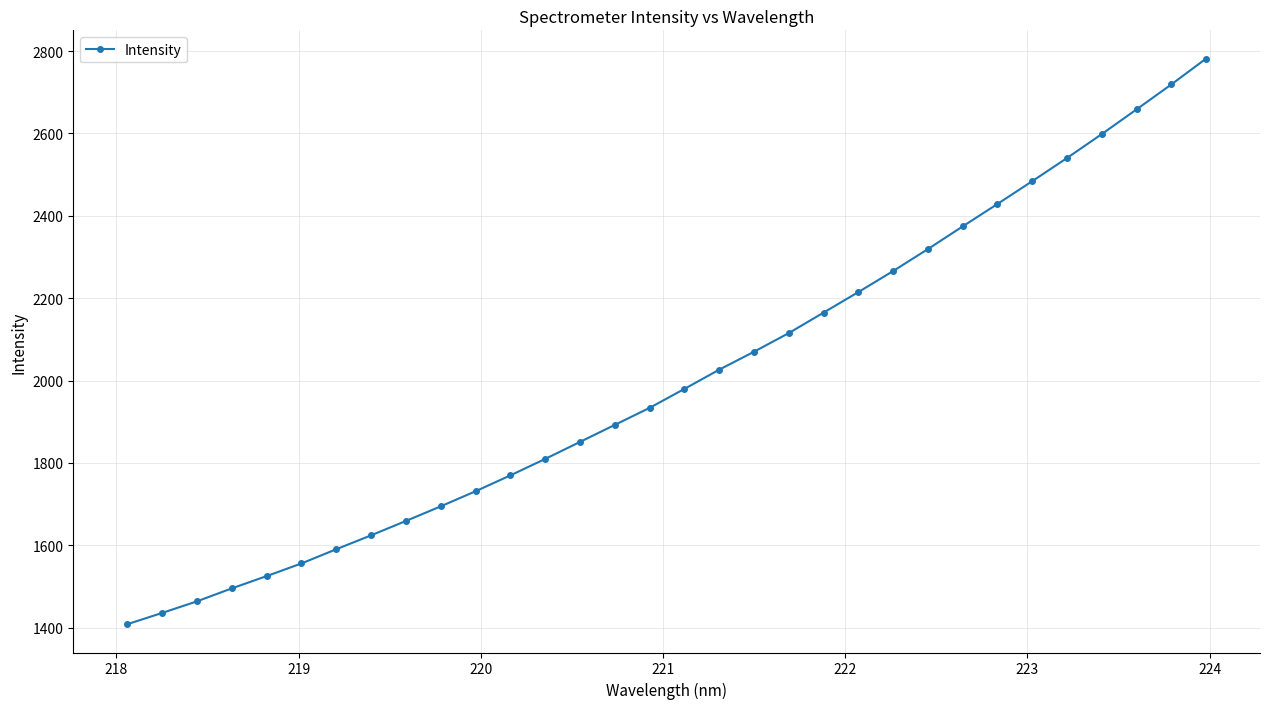

What is the smallest value displayed?

1408.3